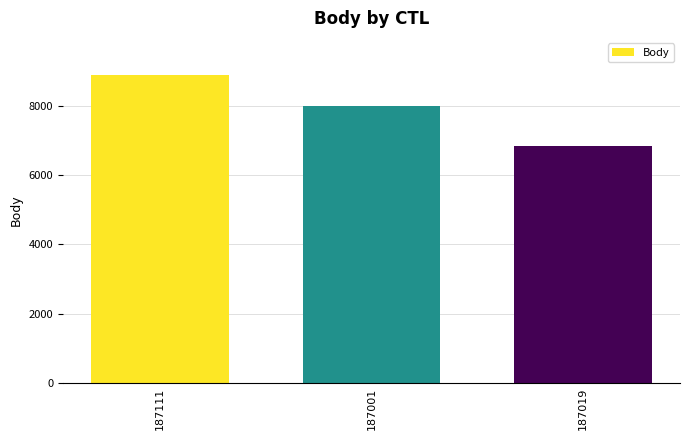

How many values are between 6832 and 8904?

3